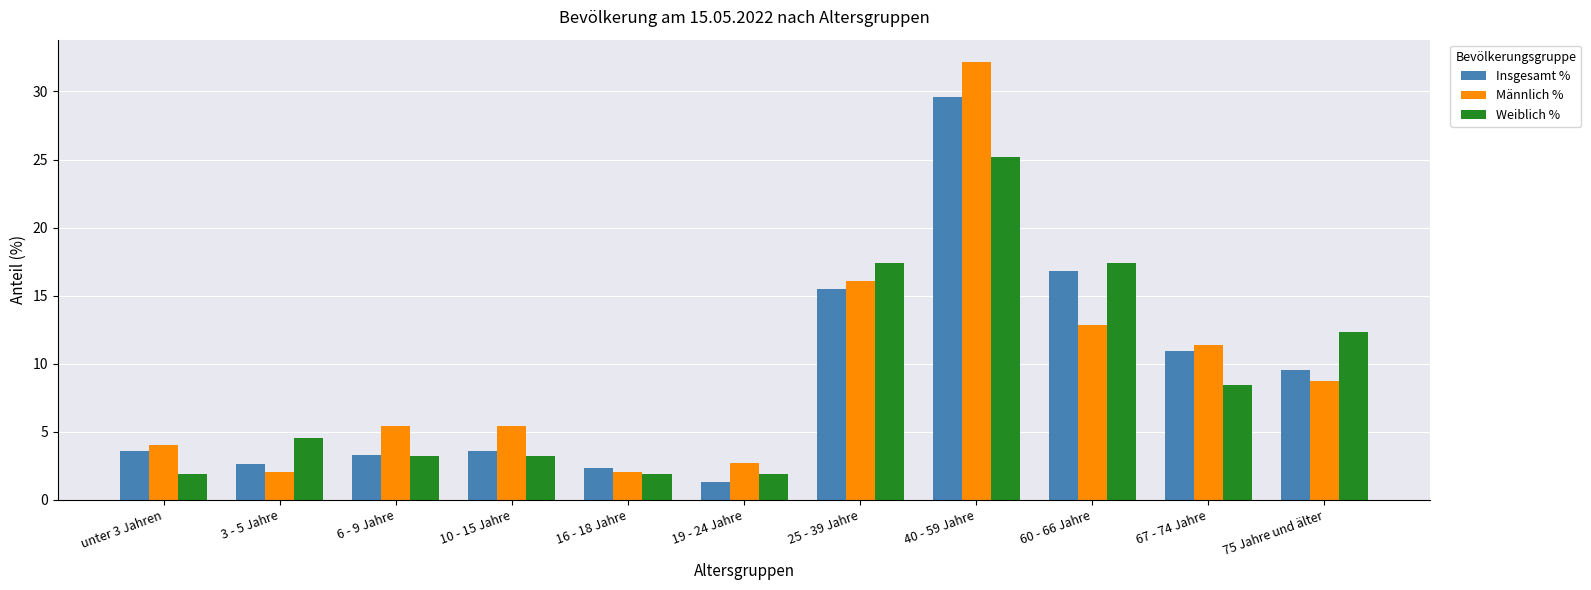

At which label is Insgesamt % closest to 15?

25 - 39 Jahre